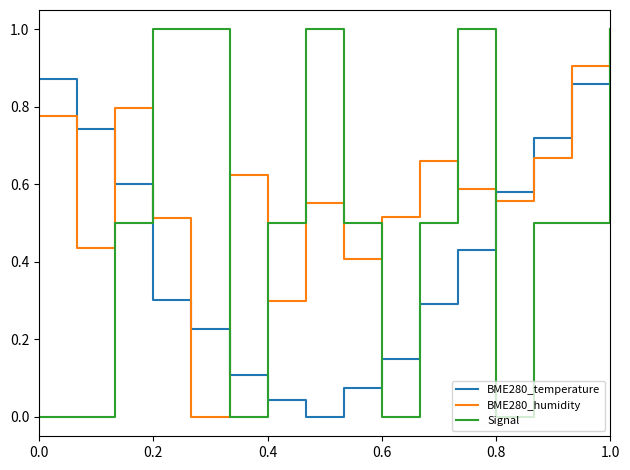

List the series in order of their overall mean, lowest first.

BME280_temperature, Signal, BME280_humidity